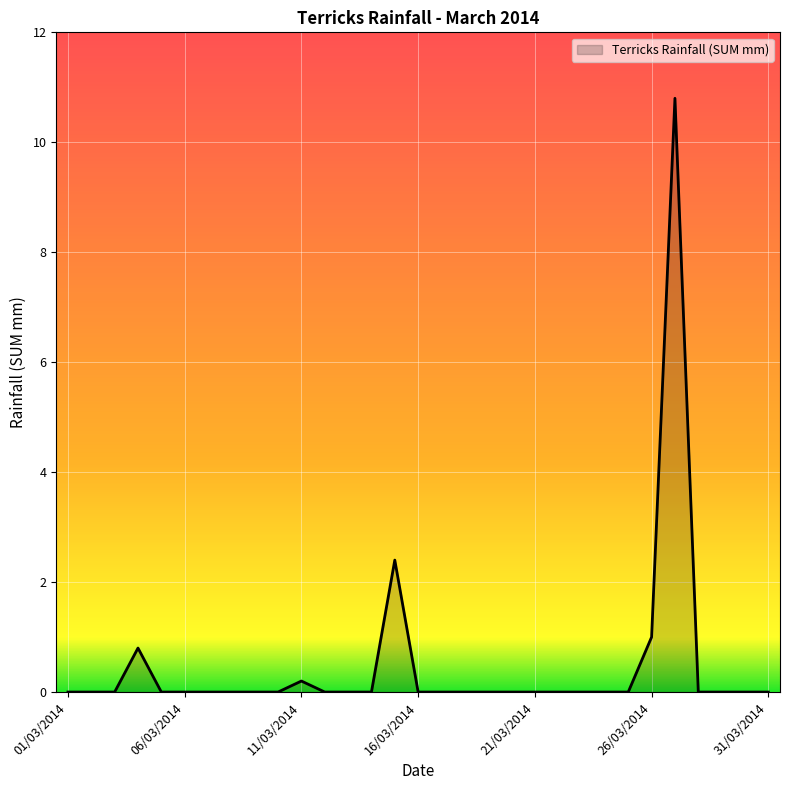

What is the maximum value shown in the chart?

10.8